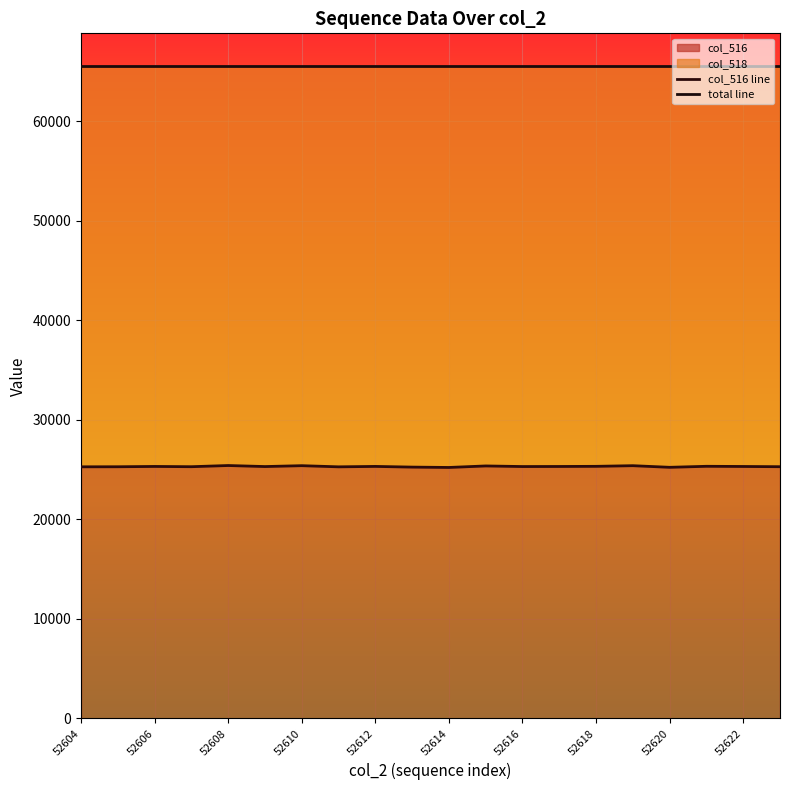

The col_516 series shows 25309 at 52606. True or false?

True